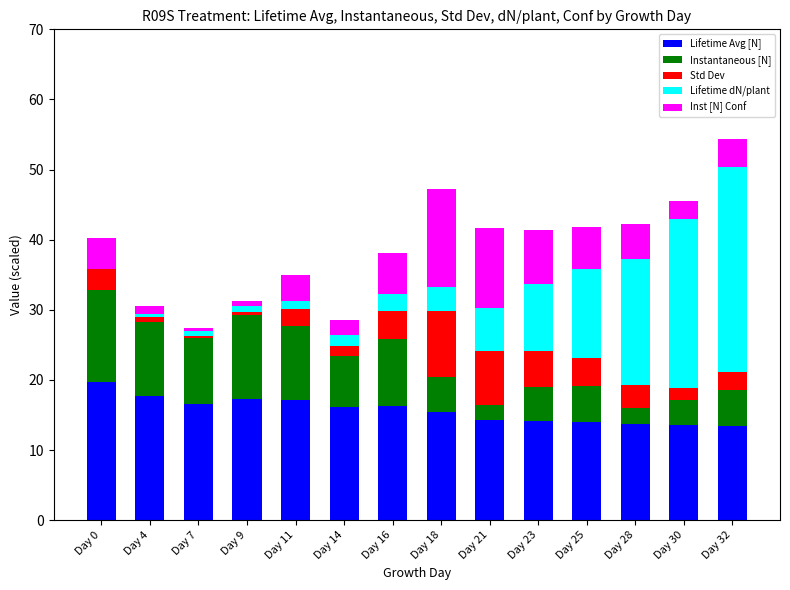

What is the total value across all series at Day 14?

28.5